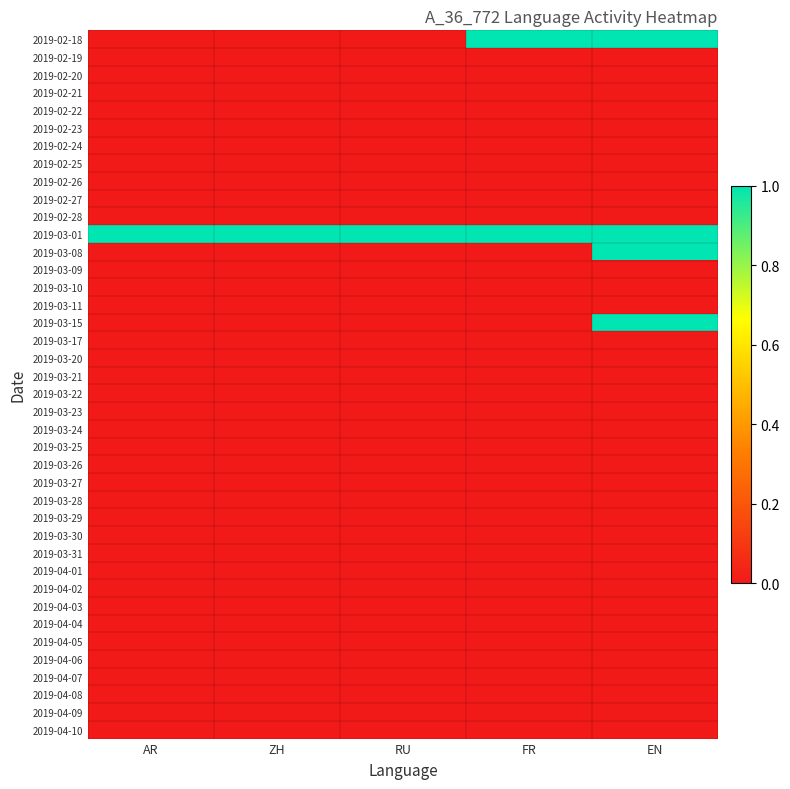

Reading left to right, transcribe all the data shown in this chart.

2019-02-18: AR=0	ZH=0	RU=0	FR=1	EN=1
2019-02-19: AR=0	ZH=0	RU=0	FR=0	EN=0
2019-02-20: AR=0	ZH=0	RU=0	FR=0	EN=0
2019-02-21: AR=0	ZH=0	RU=0	FR=0	EN=0
2019-02-22: AR=0	ZH=0	RU=0	FR=0	EN=0
2019-02-23: AR=0	ZH=0	RU=0	FR=0	EN=0
2019-02-24: AR=0	ZH=0	RU=0	FR=0	EN=0
2019-02-25: AR=0	ZH=0	RU=0	FR=0	EN=0
2019-02-26: AR=0	ZH=0	RU=0	FR=0	EN=0
2019-02-27: AR=0	ZH=0	RU=0	FR=0	EN=0
2019-02-28: AR=0	ZH=0	RU=0	FR=0	EN=0
2019-03-01: AR=1	ZH=1	RU=1	FR=1	EN=1
2019-03-08: AR=0	ZH=0	RU=0	FR=0	EN=1
2019-03-09: AR=0	ZH=0	RU=0	FR=0	EN=0
2019-03-10: AR=0	ZH=0	RU=0	FR=0	EN=0
2019-03-11: AR=0	ZH=0	RU=0	FR=0	EN=0
2019-03-15: AR=0	ZH=0	RU=0	FR=0	EN=1
2019-03-17: AR=0	ZH=0	RU=0	FR=0	EN=0
2019-03-20: AR=0	ZH=0	RU=0	FR=0	EN=0
2019-03-21: AR=0	ZH=0	RU=0	FR=0	EN=0
2019-03-22: AR=0	ZH=0	RU=0	FR=0	EN=0
2019-03-23: AR=0	ZH=0	RU=0	FR=0	EN=0
2019-03-24: AR=0	ZH=0	RU=0	FR=0	EN=0
2019-03-25: AR=0	ZH=0	RU=0	FR=0	EN=0
2019-03-26: AR=0	ZH=0	RU=0	FR=0	EN=0
2019-03-27: AR=0	ZH=0	RU=0	FR=0	EN=0
2019-03-28: AR=0	ZH=0	RU=0	FR=0	EN=0
2019-03-29: AR=0	ZH=0	RU=0	FR=0	EN=0
2019-03-30: AR=0	ZH=0	RU=0	FR=0	EN=0
2019-03-31: AR=0	ZH=0	RU=0	FR=0	EN=0
2019-04-01: AR=0	ZH=0	RU=0	FR=0	EN=0
2019-04-02: AR=0	ZH=0	RU=0	FR=0	EN=0
2019-04-03: AR=0	ZH=0	RU=0	FR=0	EN=0
2019-04-04: AR=0	ZH=0	RU=0	FR=0	EN=0
2019-04-05: AR=0	ZH=0	RU=0	FR=0	EN=0
2019-04-06: AR=0	ZH=0	RU=0	FR=0	EN=0
2019-04-07: AR=0	ZH=0	RU=0	FR=0	EN=0
2019-04-08: AR=0	ZH=0	RU=0	FR=0	EN=0
2019-04-09: AR=0	ZH=0	RU=0	FR=0	EN=0
2019-04-10: AR=0	ZH=0	RU=0	FR=0	EN=0